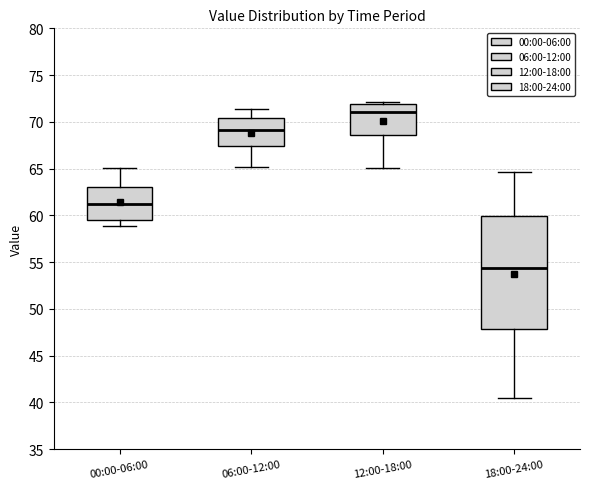

Reading left to right, read every box against the y-axis: the position of its median line, the range the box covers, and the ends of its whiskers. The values are not printed on the chart, so give them approximately, as read against the axis.

00:00-06:00: median 61.0, box 59.5 to 63.0, whiskers 59.0 to 65.0
06:00-12:00: median 69.0, box 67.5 to 70.5, whiskers 65.0 to 71.5
12:00-18:00: median 71.0, box 68.5 to 72.0, whiskers 65.0 to 72.0 (just above the box's upper edge)
18:00-24:00: median 54.5, box 48.0 to 60.0, whiskers 40.5 to 64.5